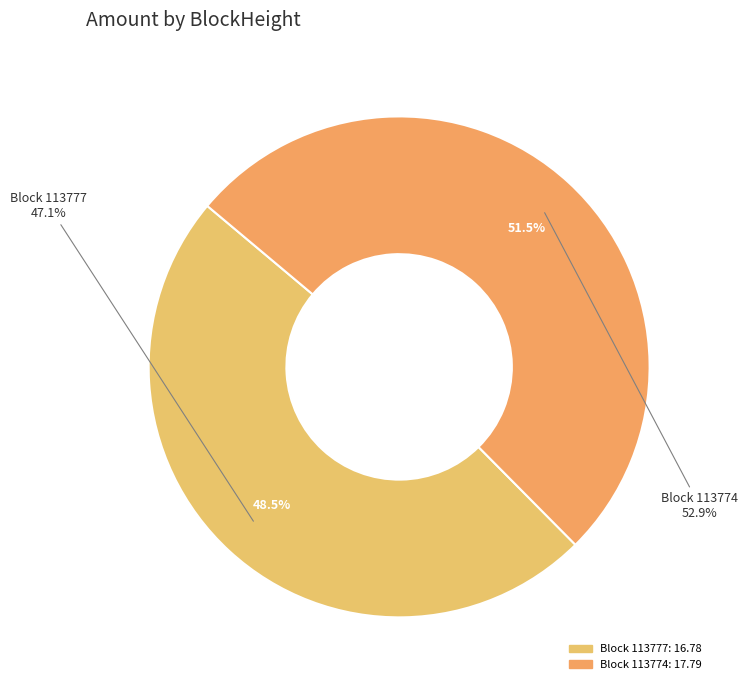

What is the largest slice in the pie chart?

113774